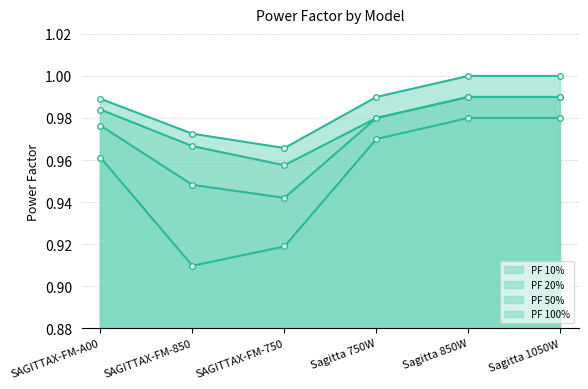

Does the chart have visible grid lines?

Yes